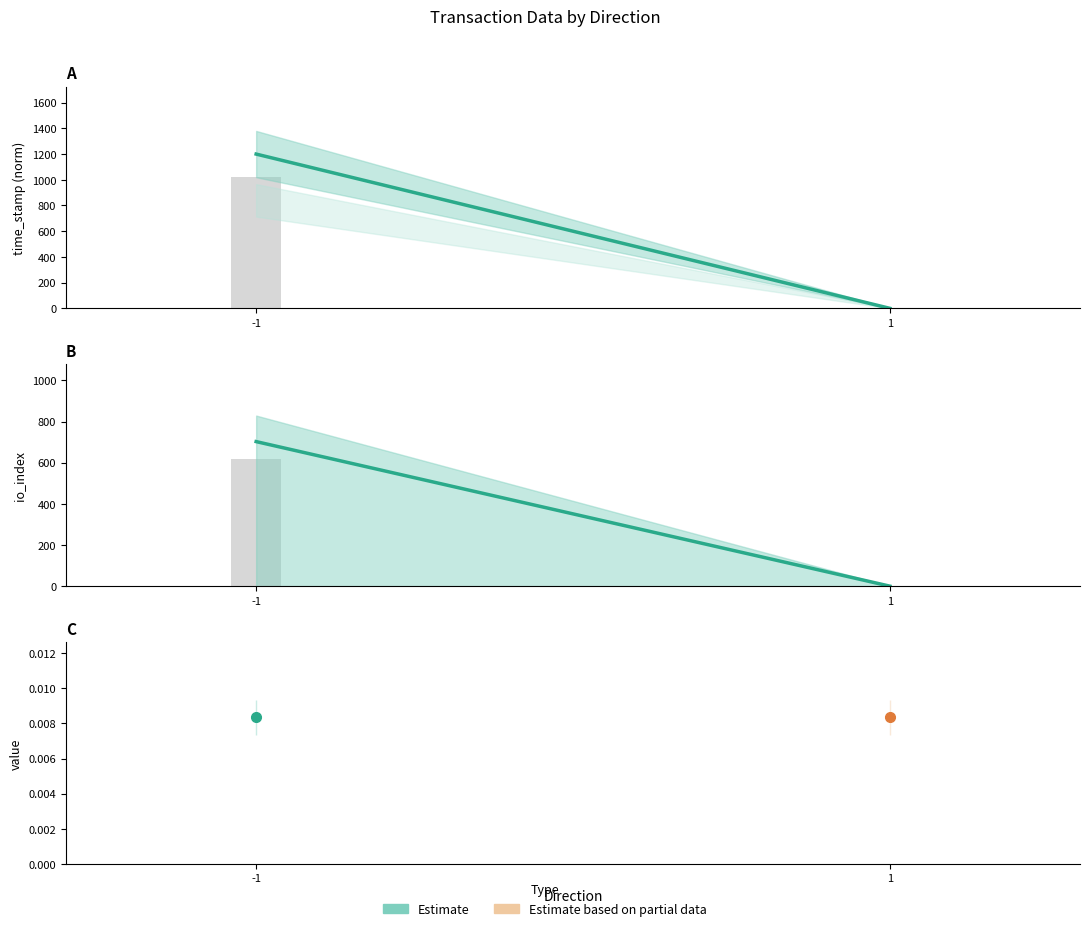

At 1, list the series in order from smallest to largest.

time_stamp (norm), io_index